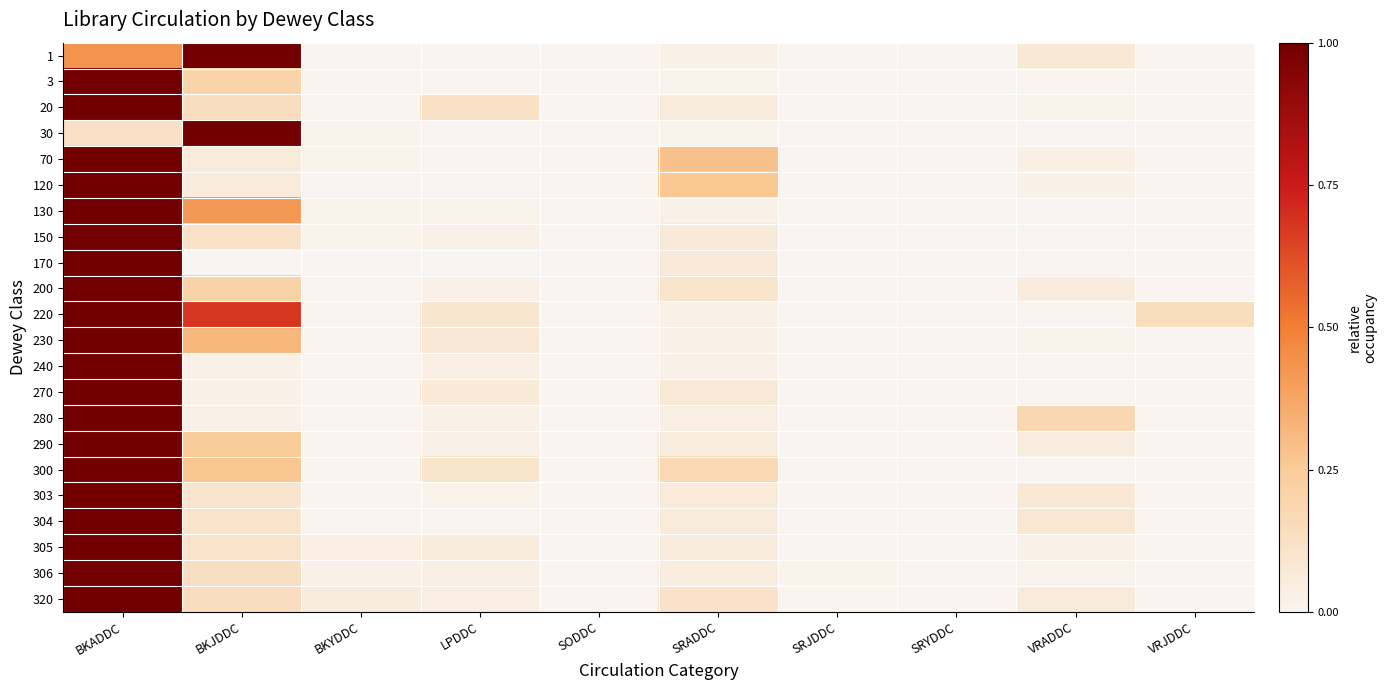

Count the number of data series in this chart.

22